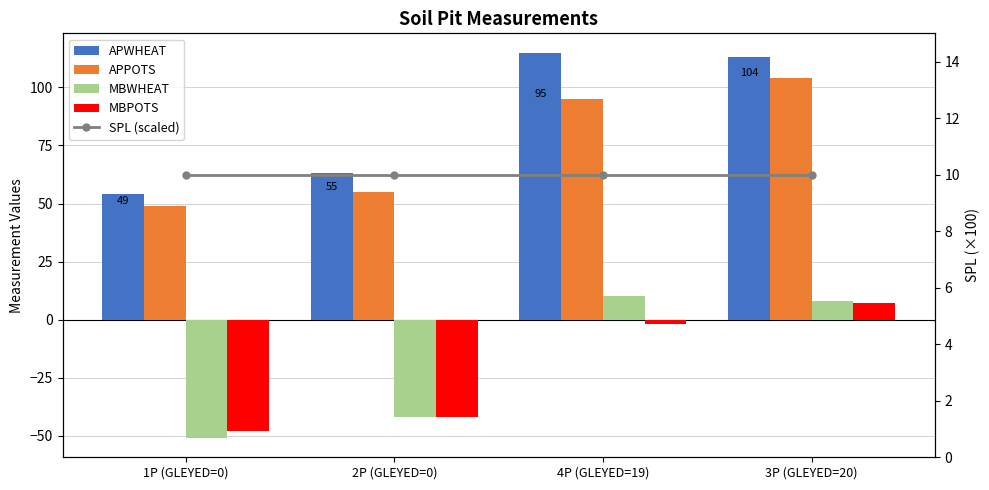

At which label is MBWHEAT closest to -20?

2P (GLEYED=0)